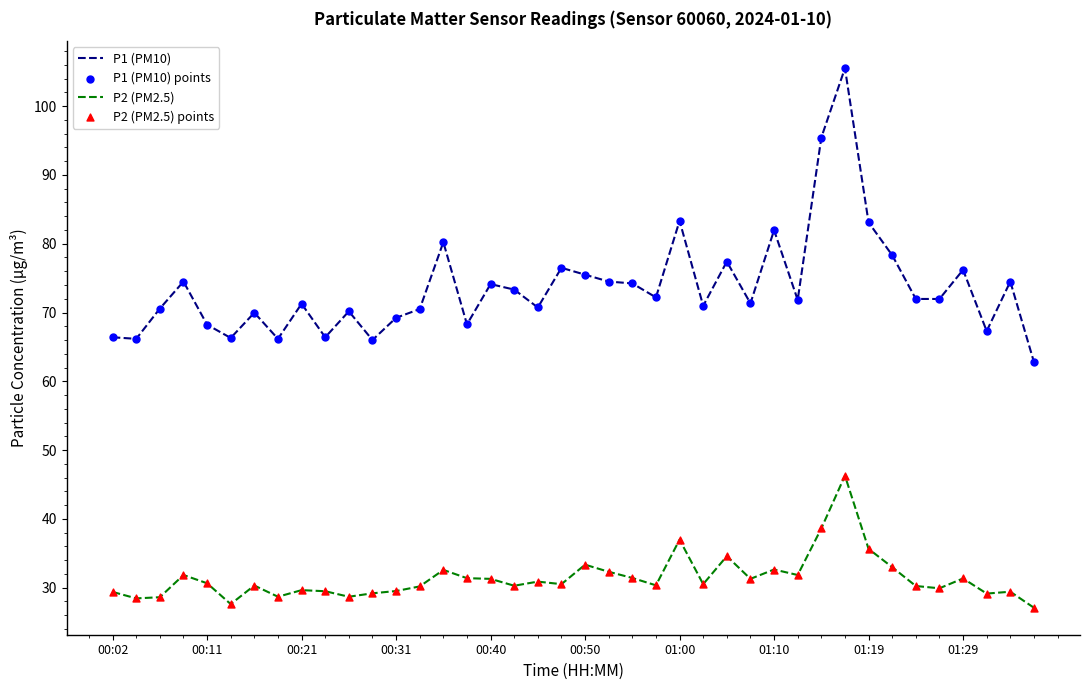

Which series has the largest total across all categories?

P1 (PM10)